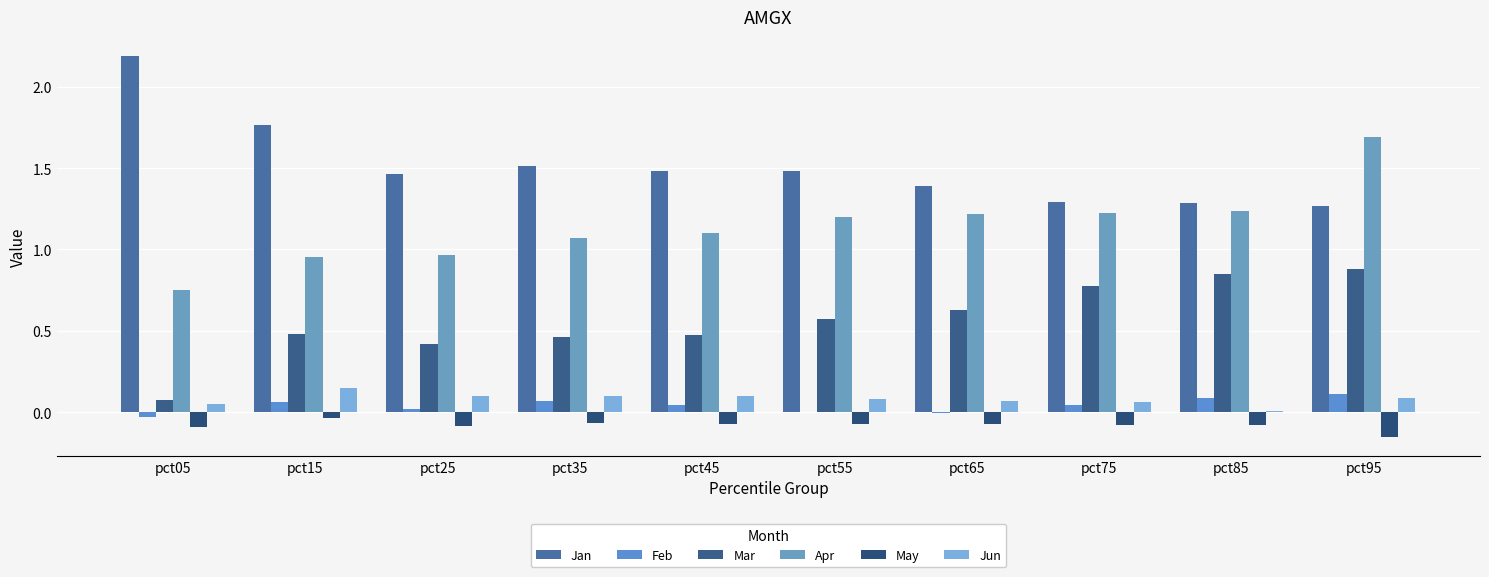

What is the average value of the Jun series?

0.1